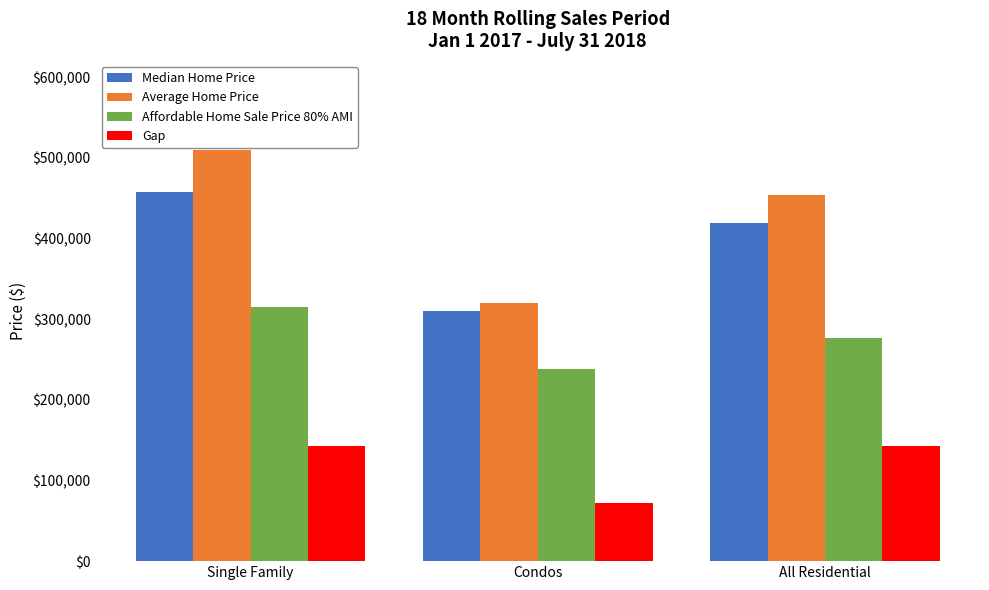

At which category is the sum across all series the highest?

Single Family